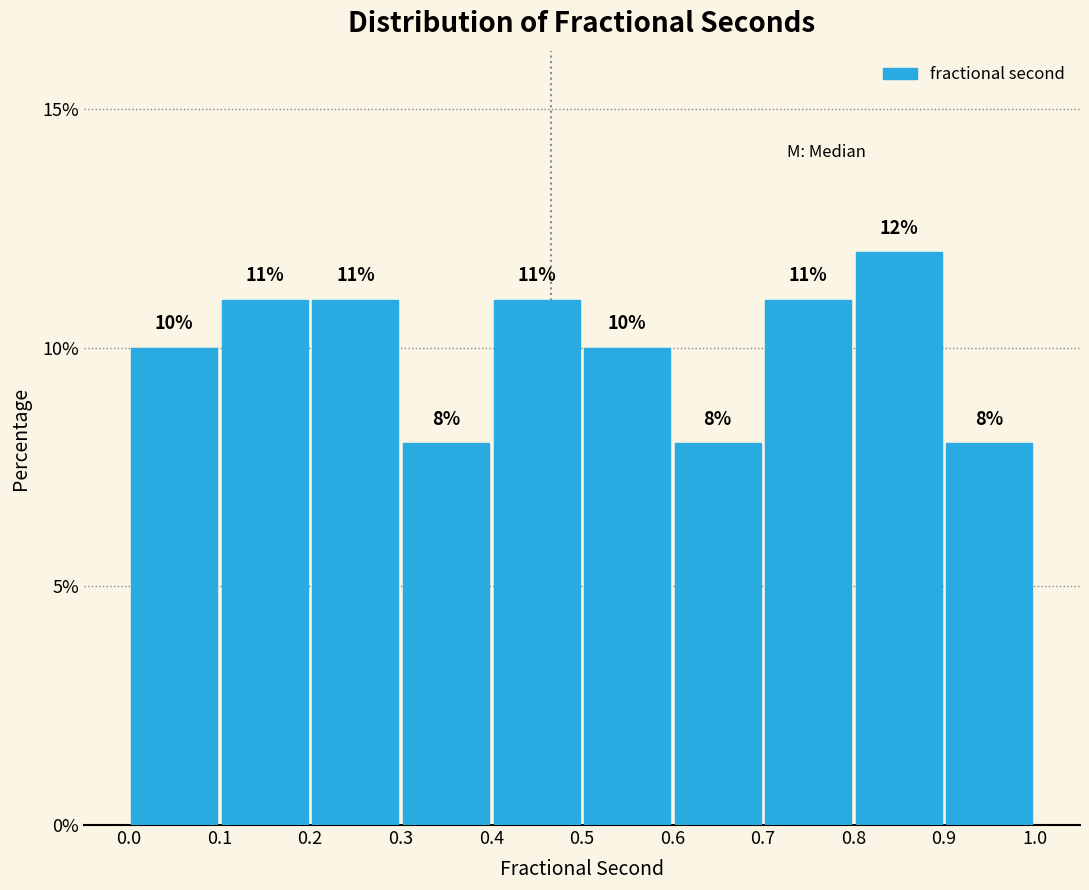

Reading left to right, list every bar in this chart as the range it spans on the x-axis followed by its height.

0.0 to 0.1: 10
0.1 to 0.2: 11
0.2 to 0.3: 11
0.3 to 0.4: 8
0.4 to 0.5: 11
0.5 to 0.6: 10
0.6 to 0.7: 8
0.7 to 0.8: 11
0.8 to 0.9: 12
0.9 to 1.0: 8